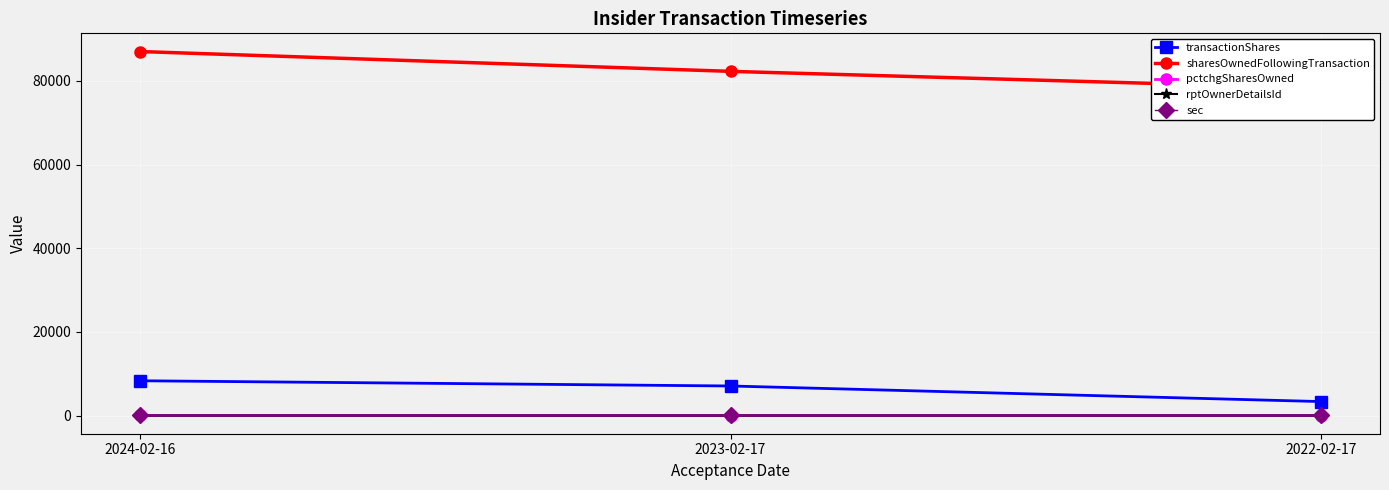

Which category has the lowest value across all series?

2022-02-17